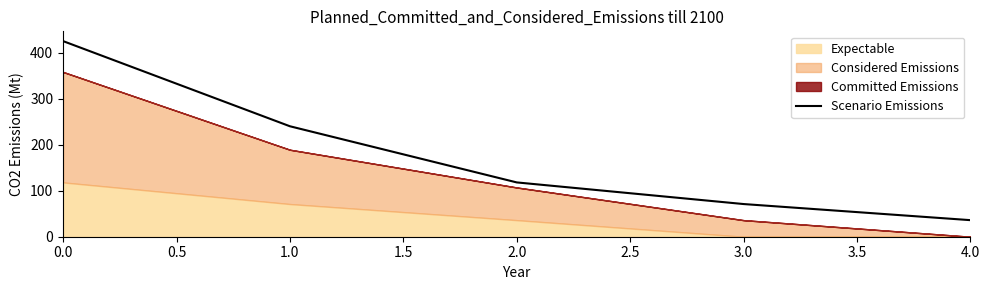

The value of Scenario Emissions at 0.0 is 425. True or false?

True